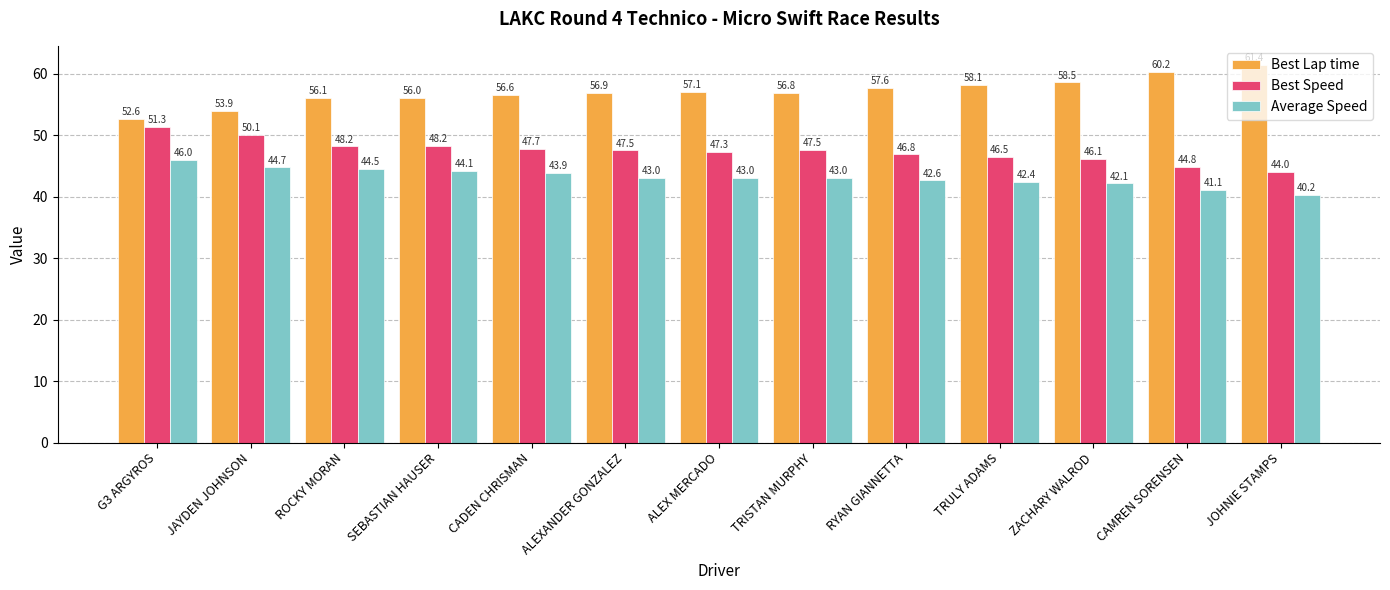

Which series changed the most between SEBASTIAN HAUSER and TRISTAN MURPHY?

Average Speed